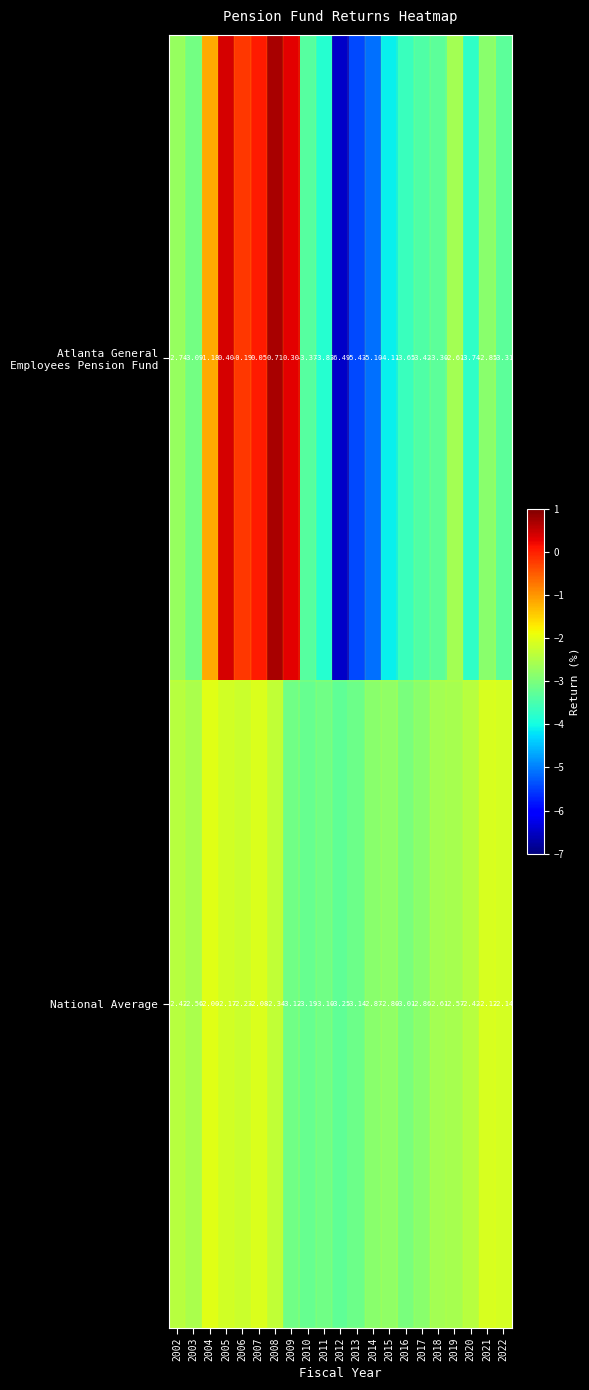

Which series has the largest total across all categories?

National Average